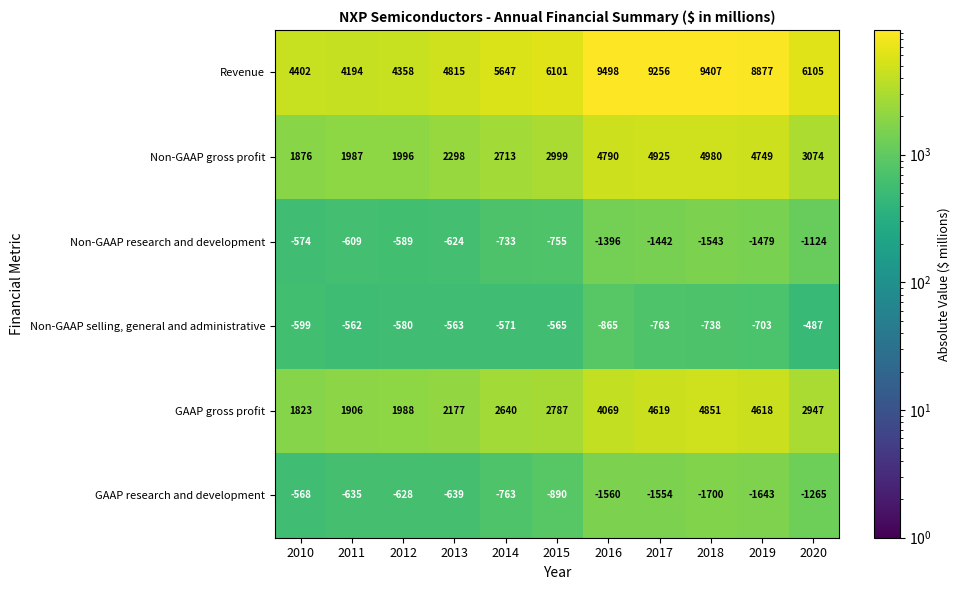

The value of GAAP research and development at 2017 is -2557. True or false?

False